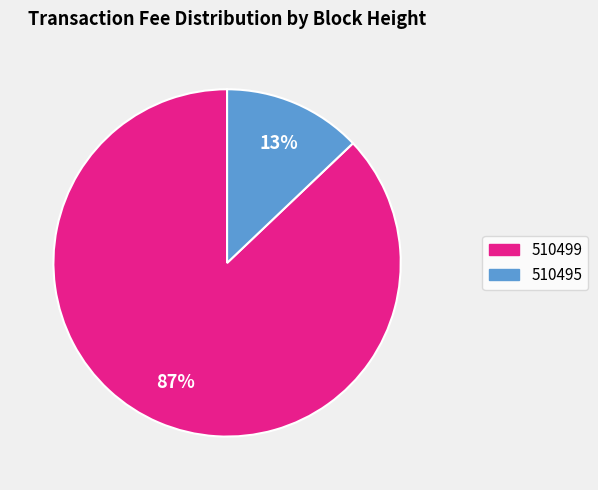

Which has a higher value, 510495 or 510499?

510499